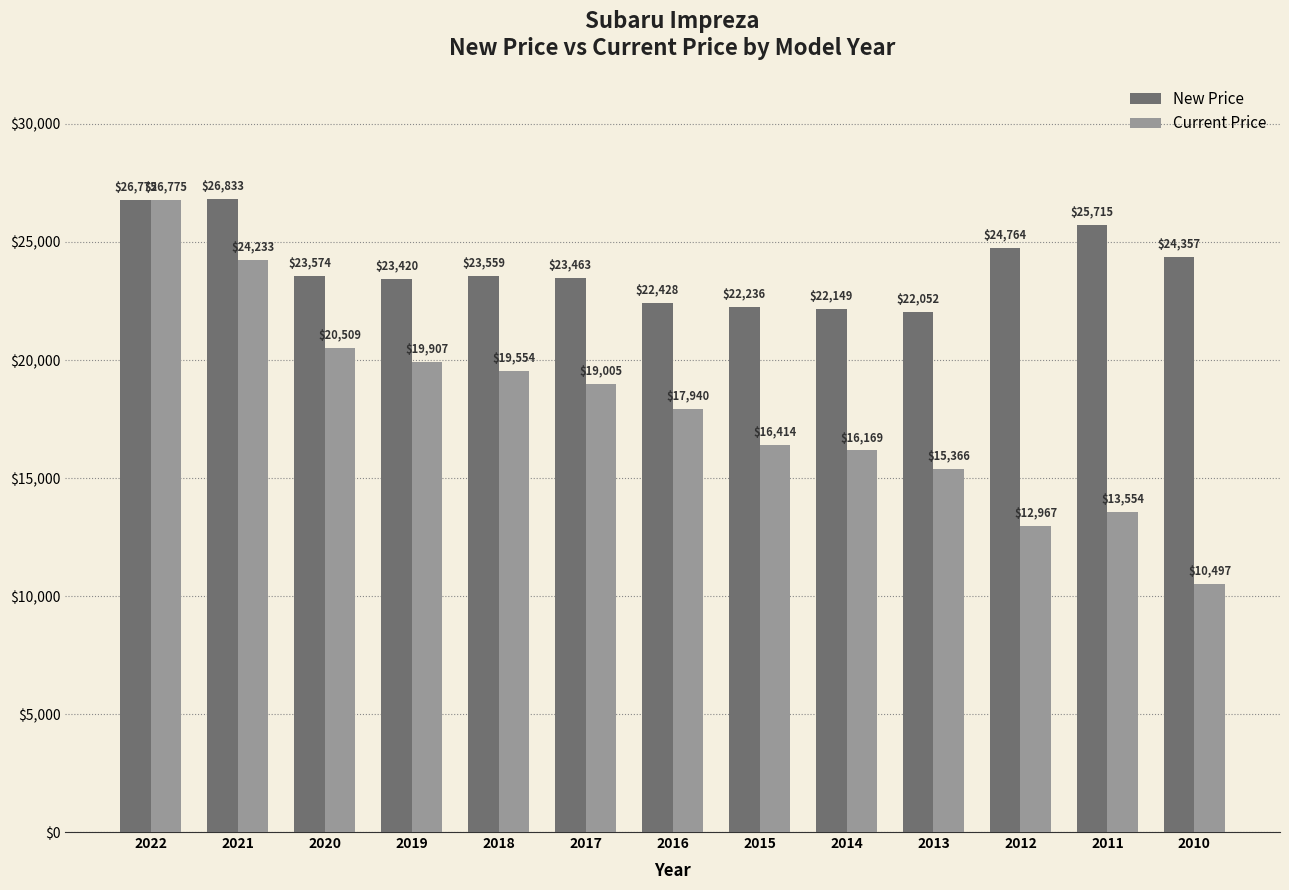

What is the value of the Current Price bar at the 2nd from the left?

24233